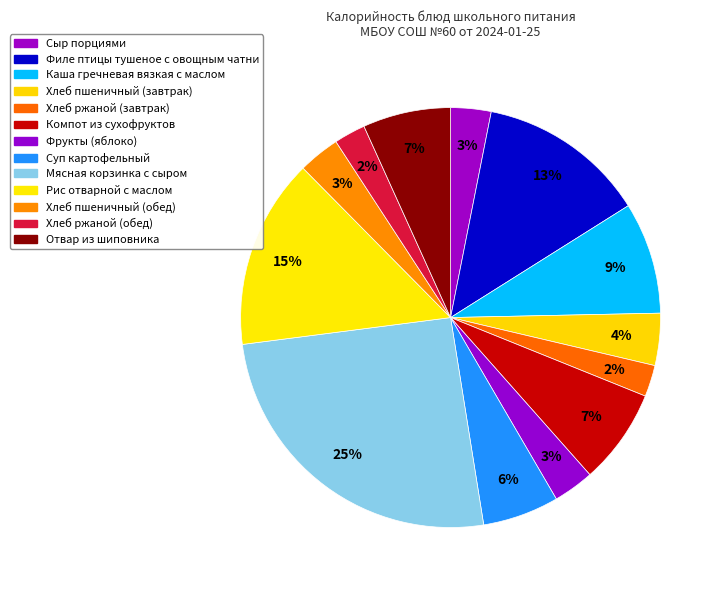

To the nearest percent, what portion does Сыр порциями represent?

3%